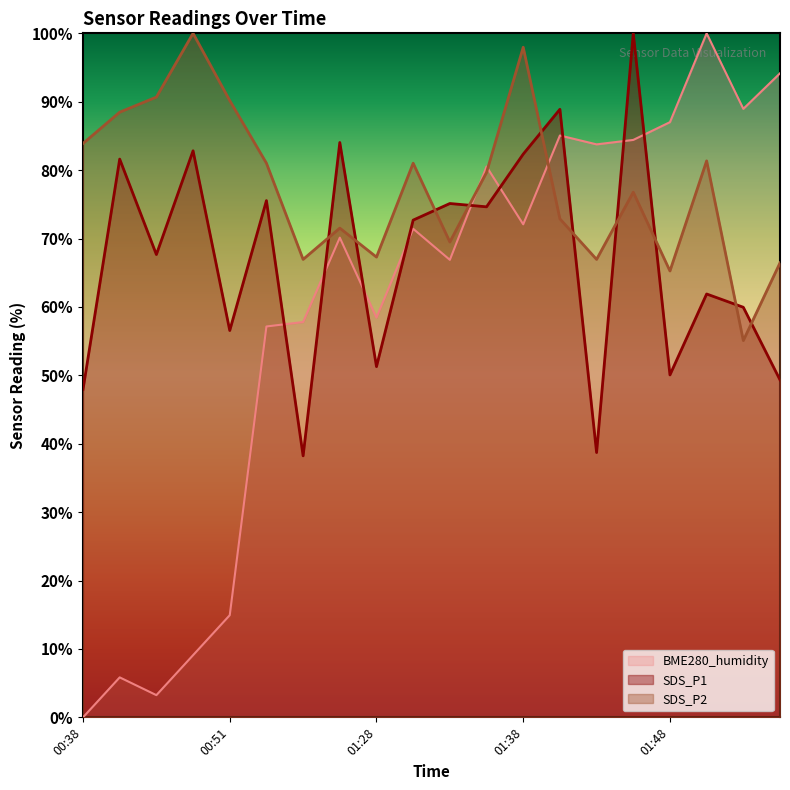

What is the difference between the highest and lowest values at 01:21?

23.9